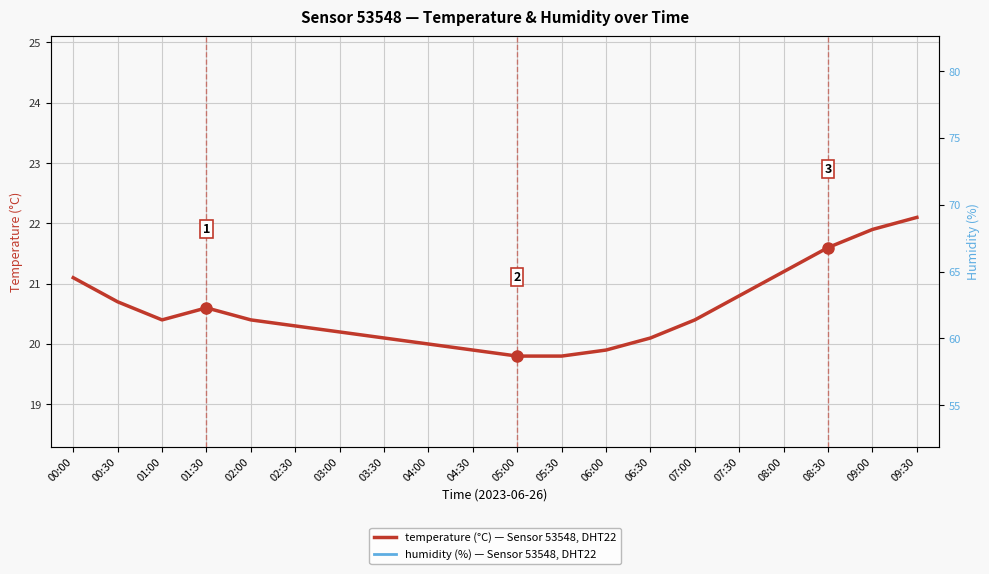

True or false: humidity and temperature intersect in this chart.

False